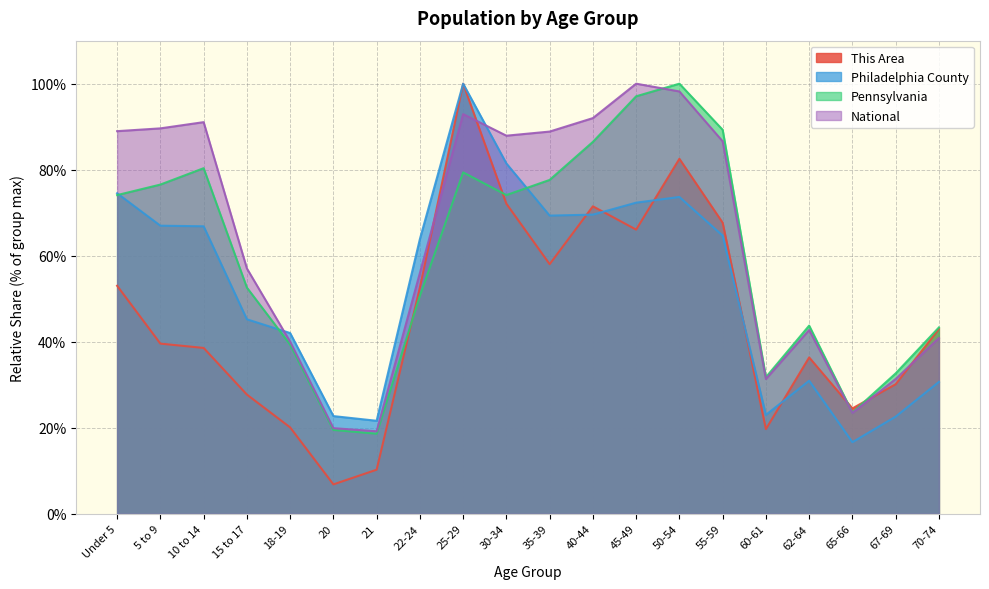

How many intersections are there between National and Pennsylvania?

1